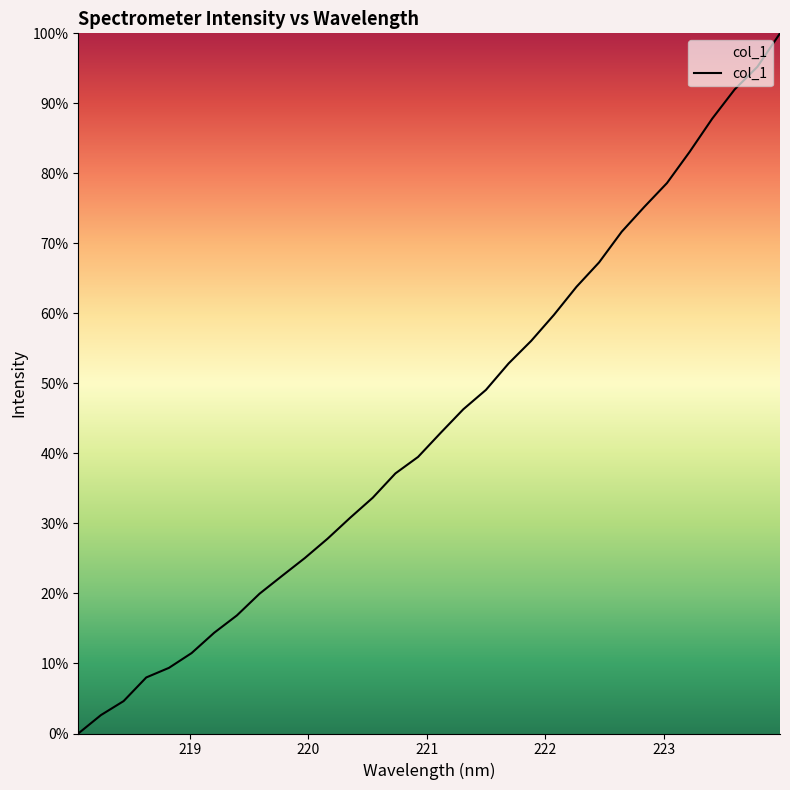

What is the difference between the maximum and minimum values?

100.0